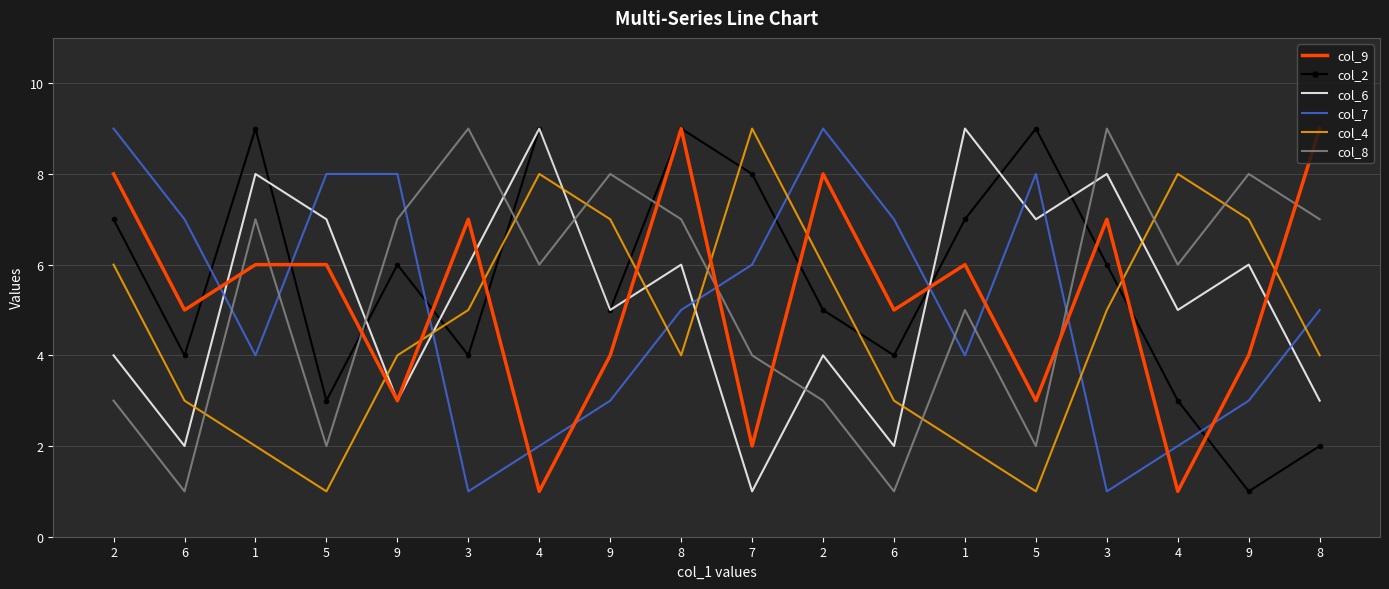

At how many categories does at least one series exceed 7?

16